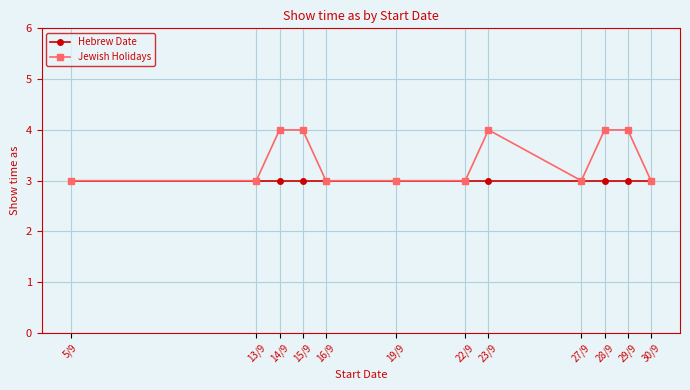

What is the highest value of the Hebrew Date series?

3